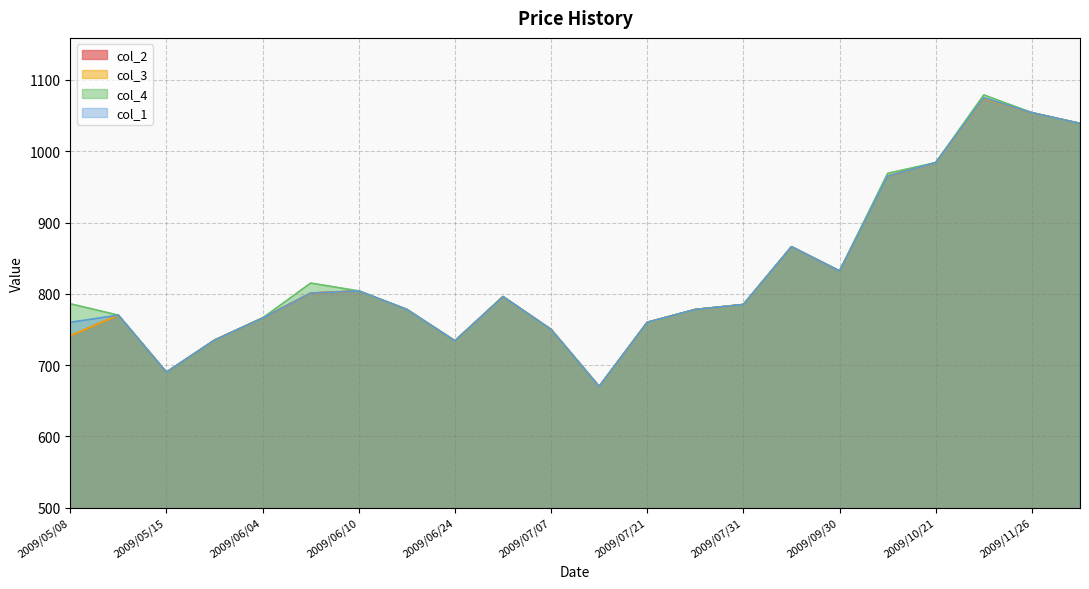

What is the difference between the maximum and minimum values in the col_2 series?

404